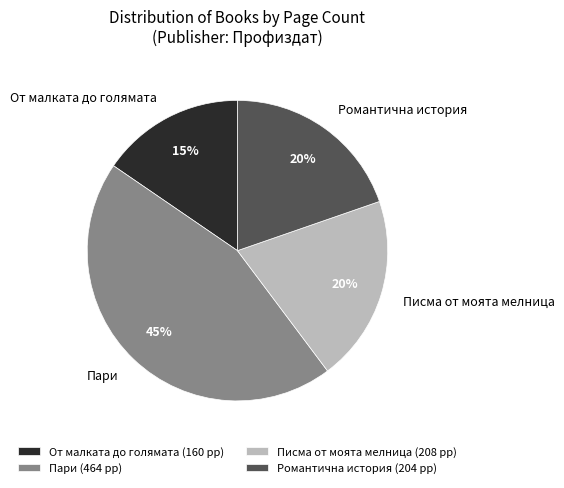

Combined, do Писма от моята мелница and Романтична история account for over 50%?

No